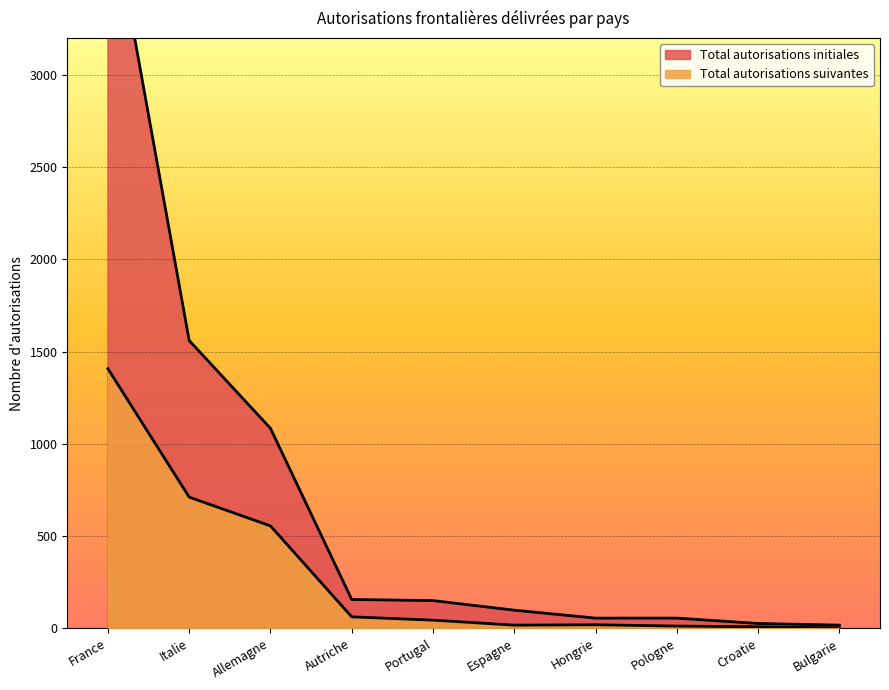

Which series changed the most between Italie and Croatie?

Total autorisations initiales